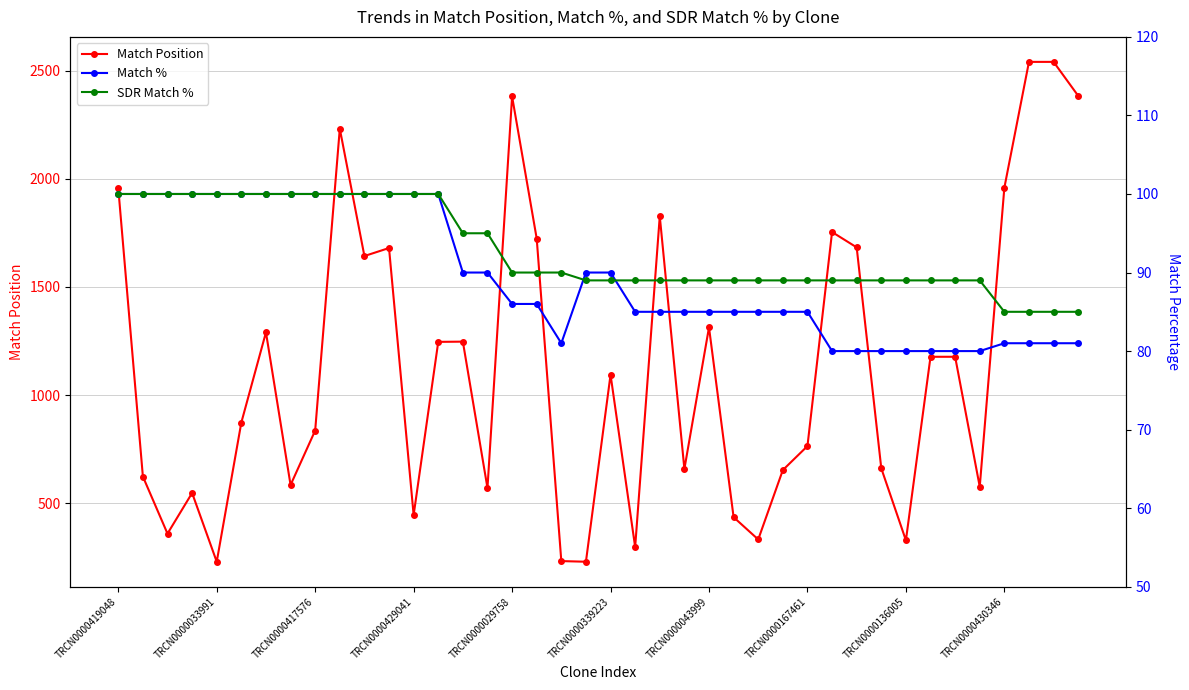

True or false: Match Position has a value of 836 at TRCN0000417576.

True